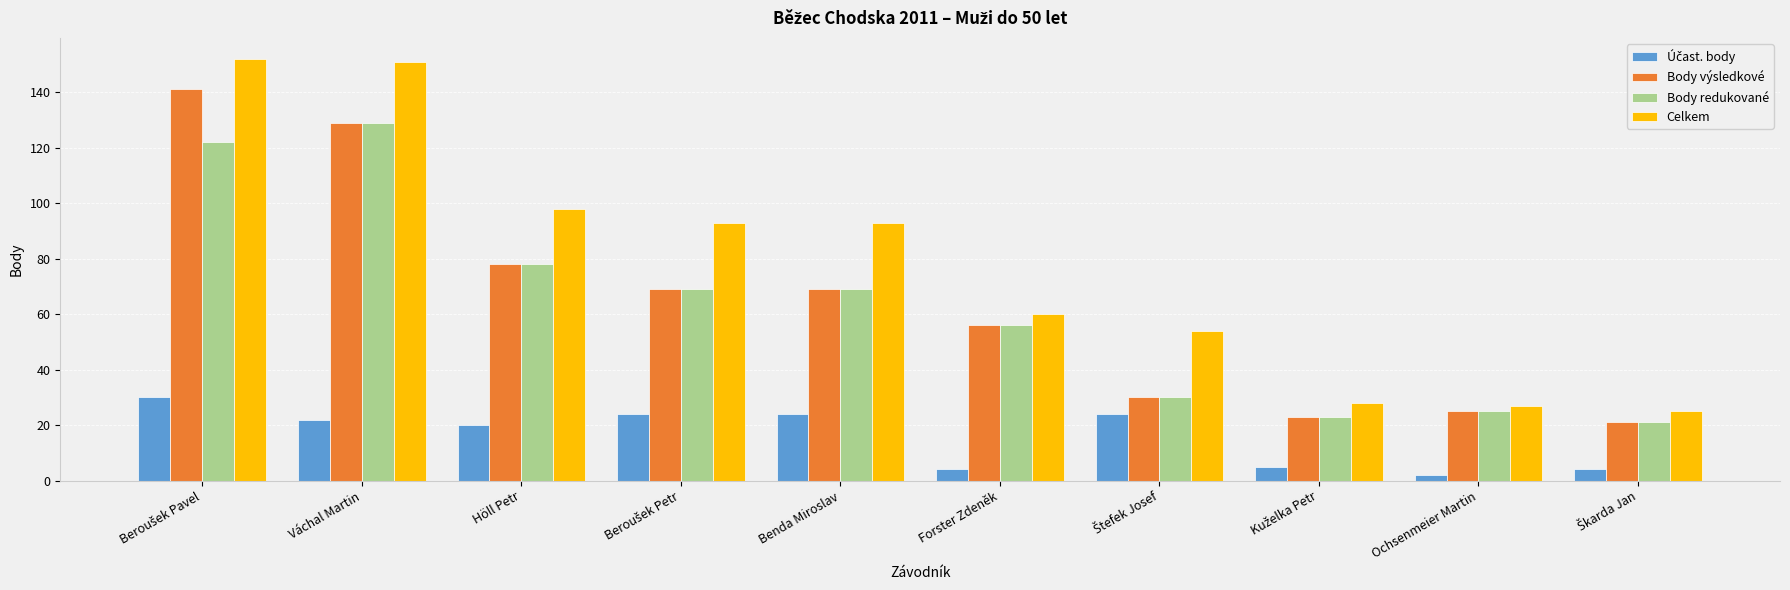

At how many categories does at least one series exceed 12?

10